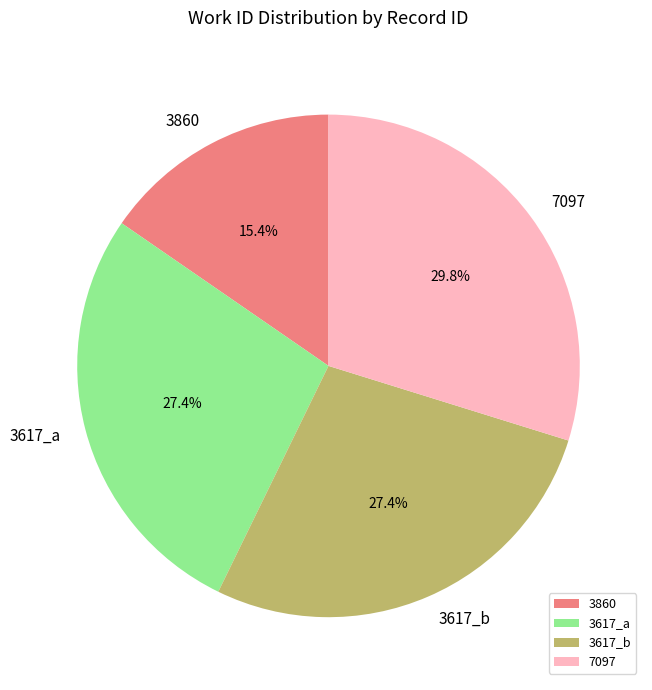

True or false: 3617_b accounts for 27% of the total.

True